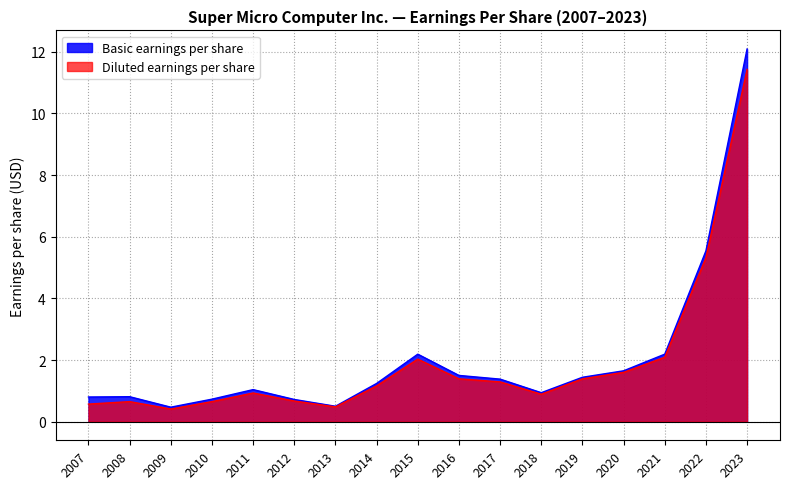

Where is Diluted earnings per share nearest to the value 5?

2022